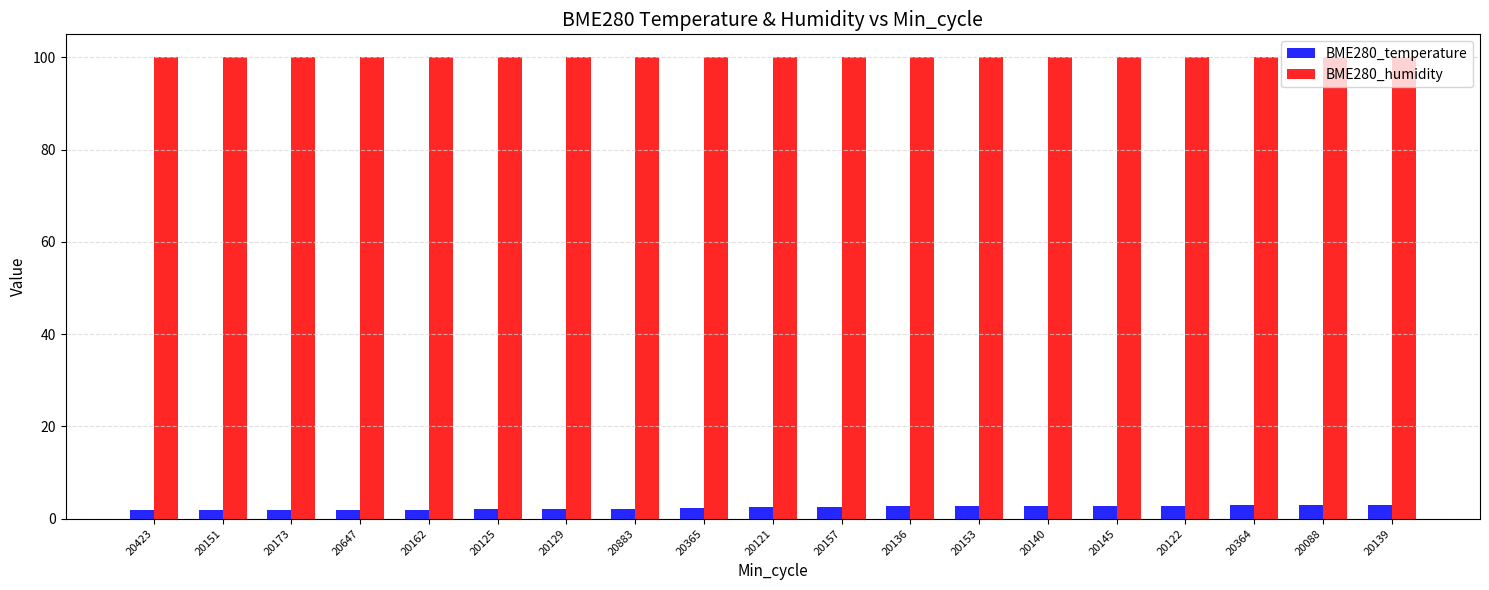

What is the spread (max minus min) of values at 20129?

97.9